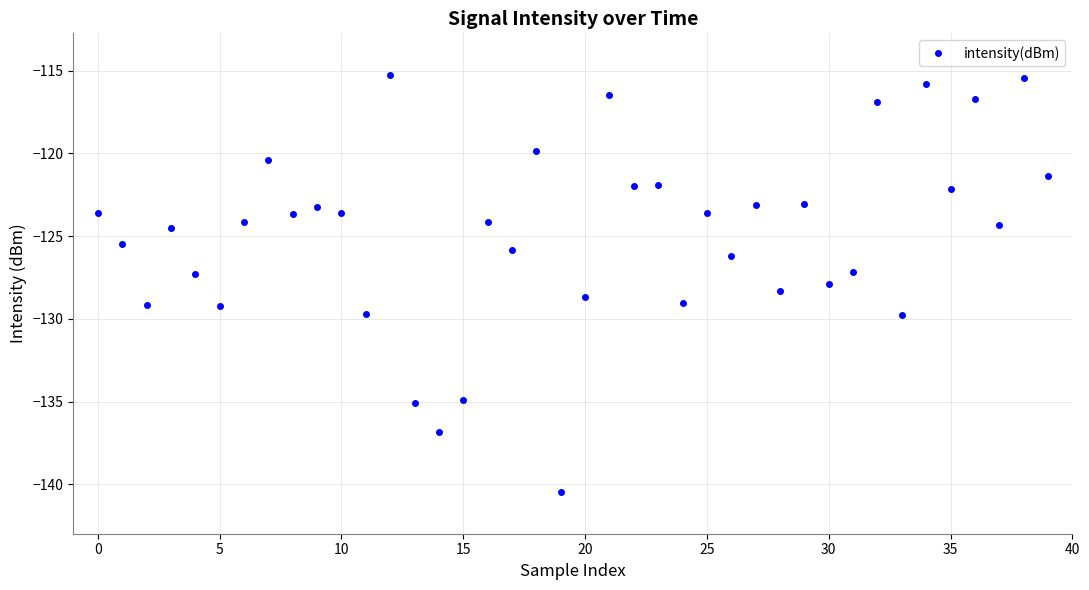

Does the chart have visible grid lines?

Yes